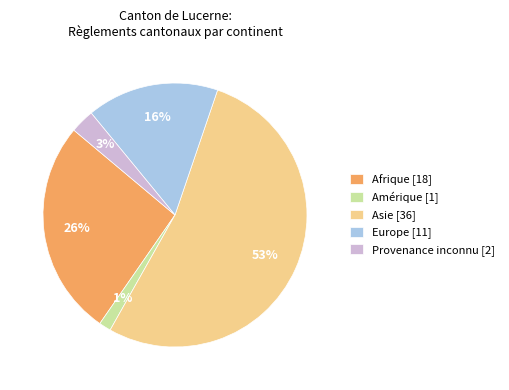

Is there a majority slice in this chart?

Yes